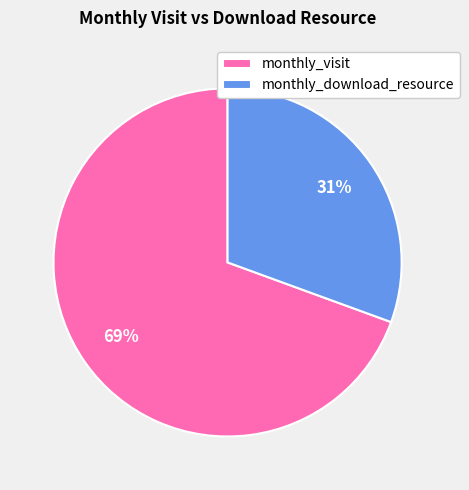

Between monthly_download_resource and monthly_visit, which is larger?

monthly_visit